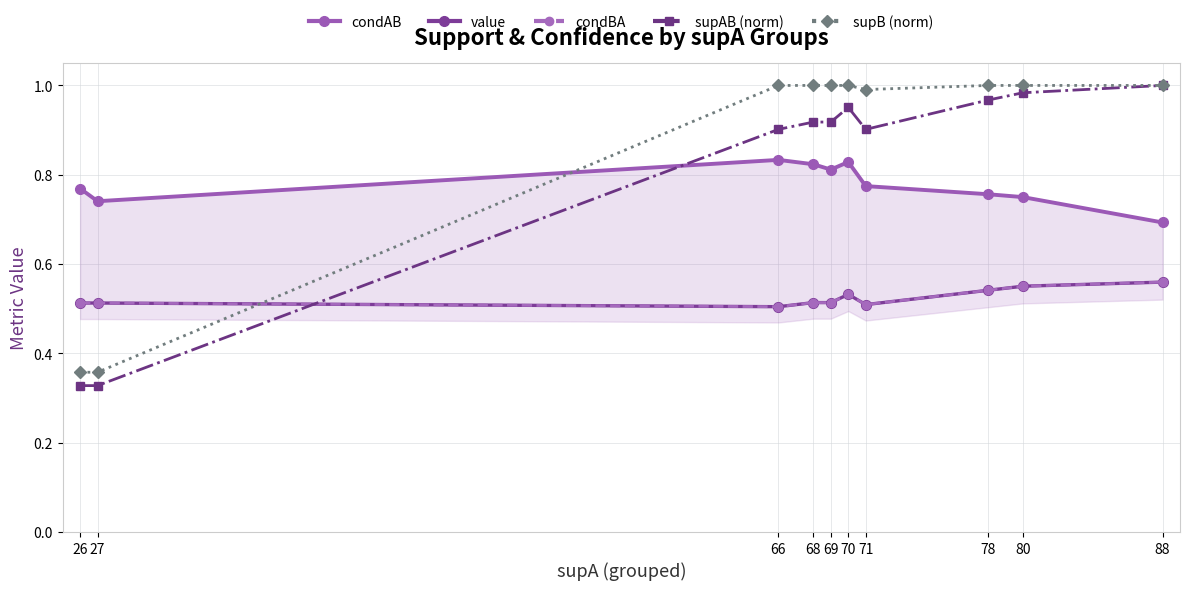

The value of supAB (norm) at 68 is 1.3. True or false?

False